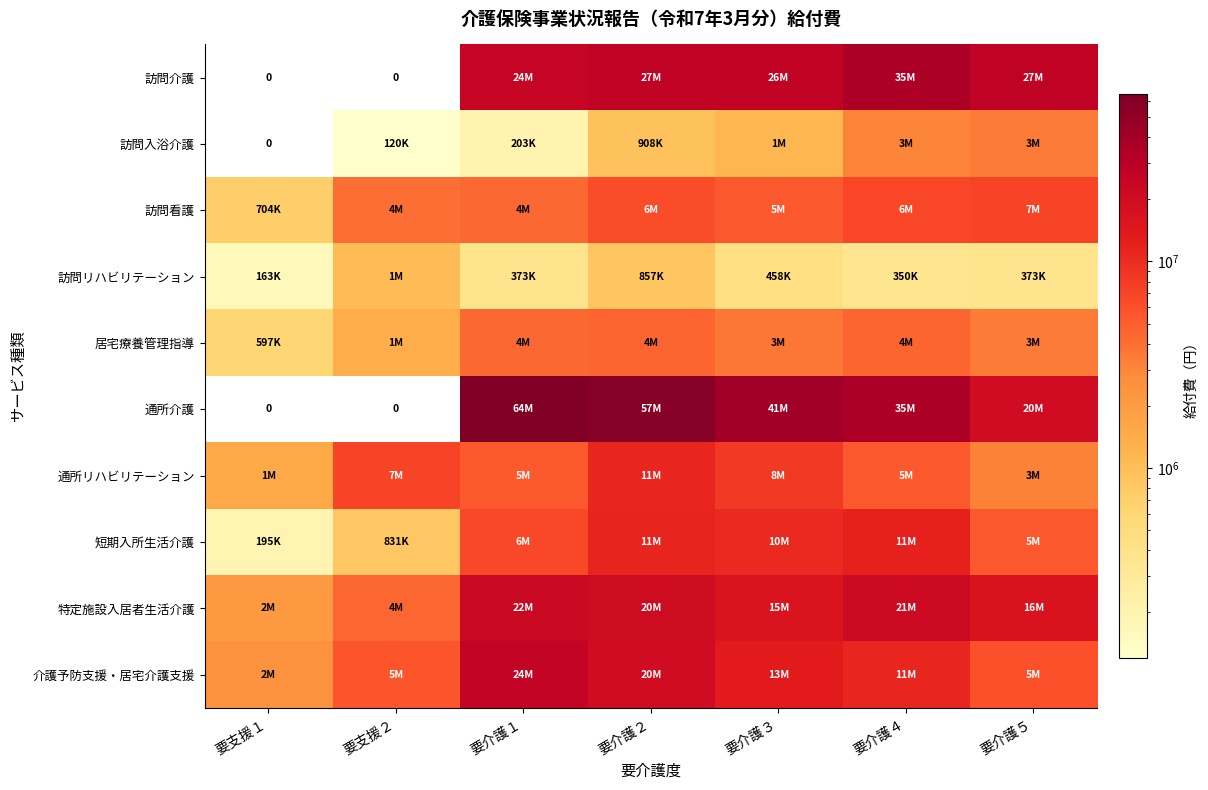

Which series changed the most between 要介護１ and 要介護４?

通所介護